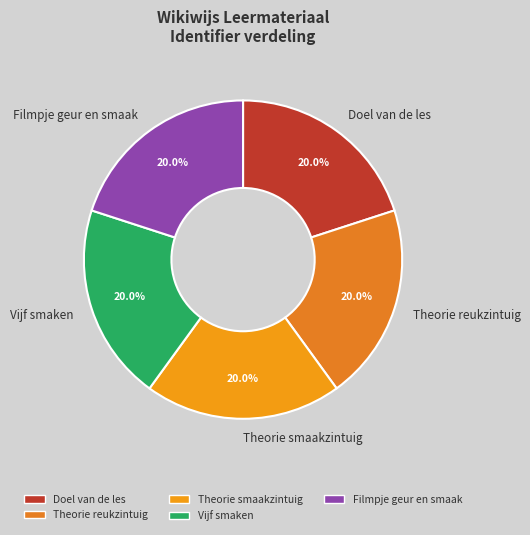

What is the ratio of the value at Theorie smaakzintuig to the value at Filmpje geur en smaak?

1.0